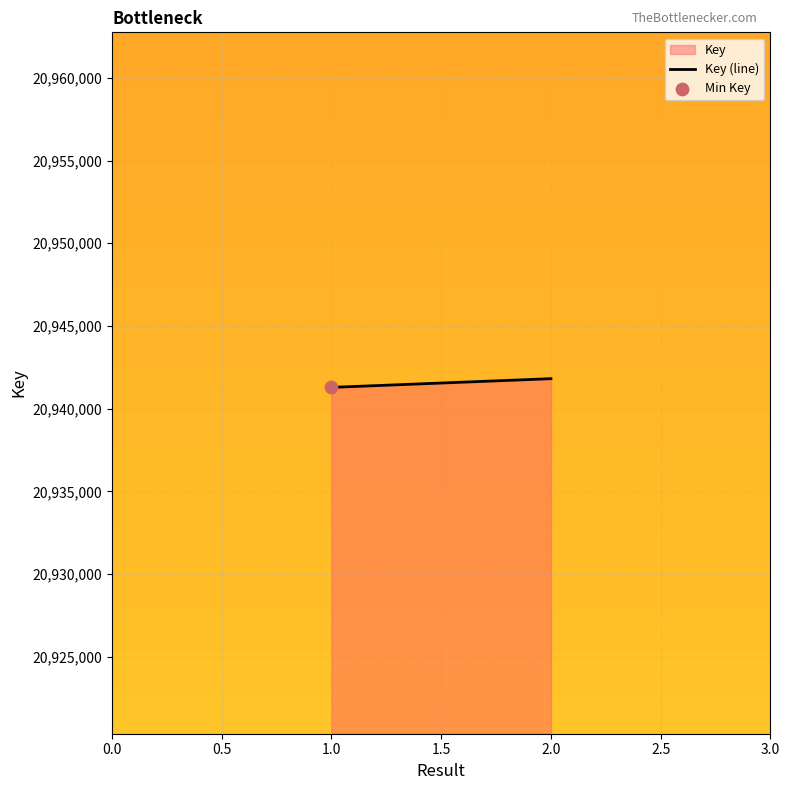

Approximately how many times larger is the value at 2.0 compared to 1.0?

1.0